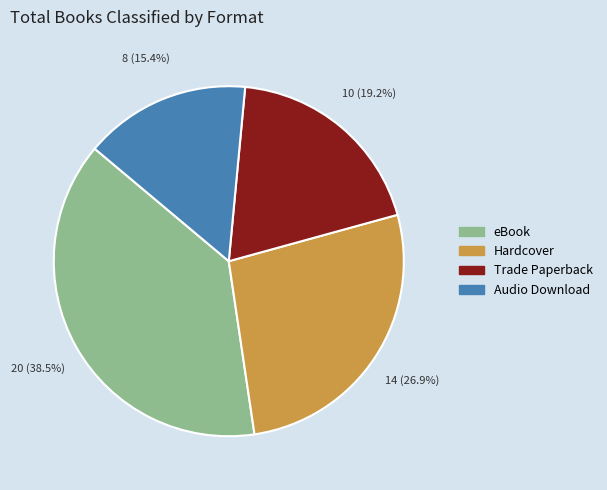

How many slices are in this pie chart?

4